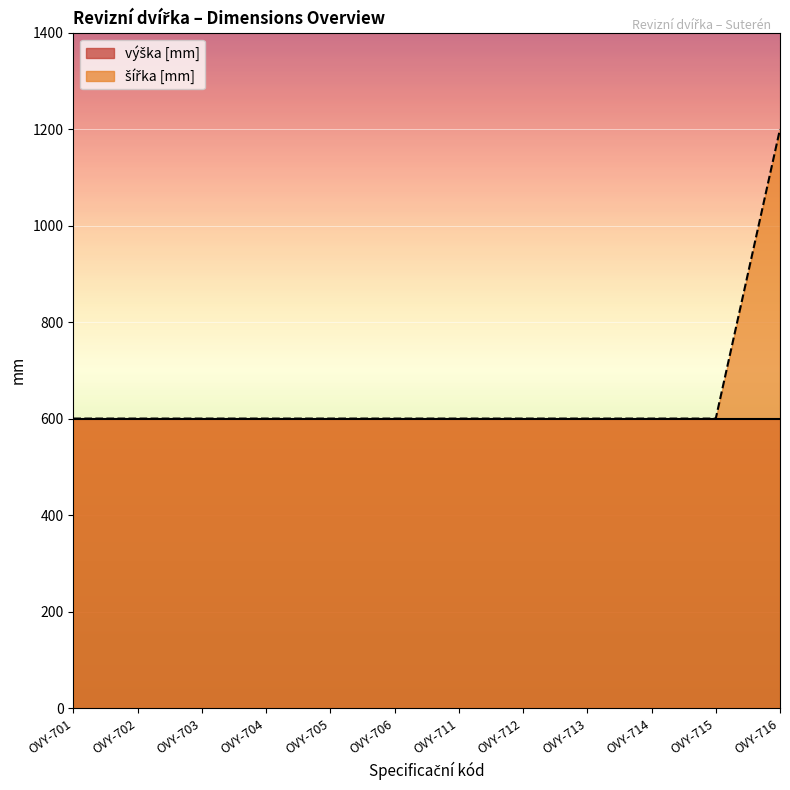

Which category has the highest value across all series?

OVY-716